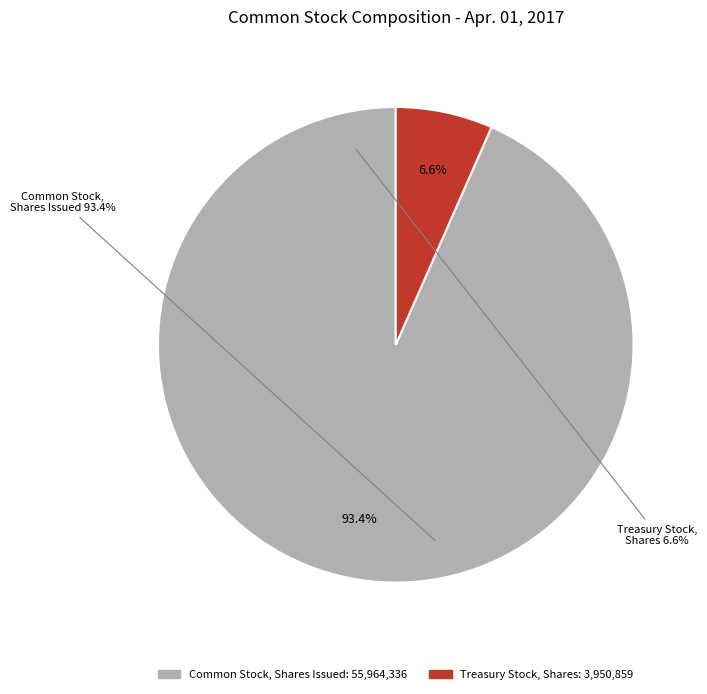

To the nearest percent, what is the average slice percentage?

50%